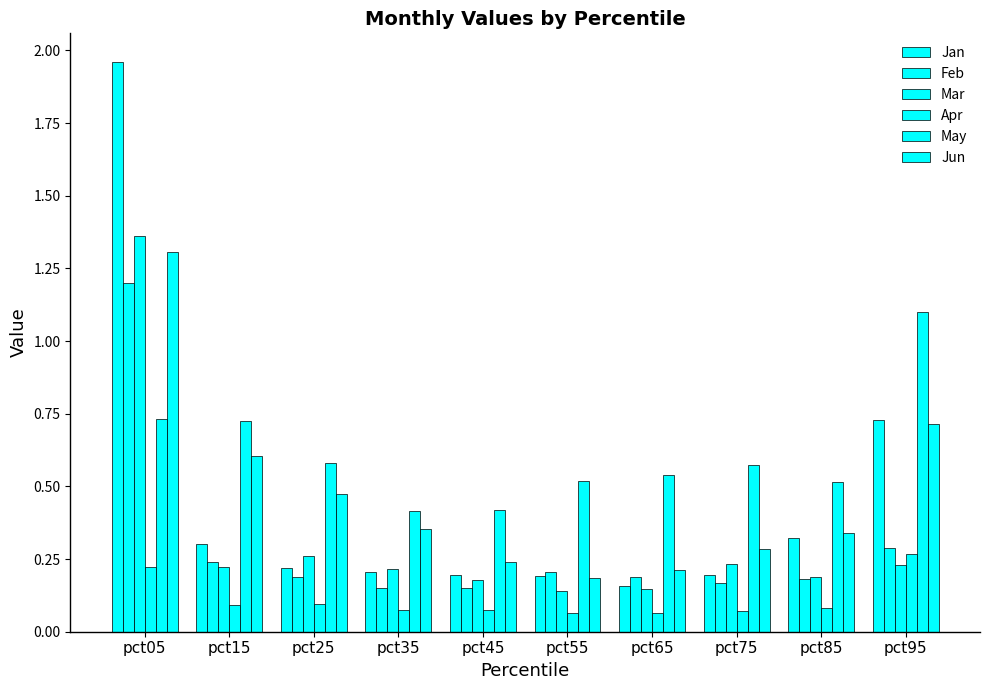

List the labels in order of Apr value, smallest first.

pct65, pct55, pct75, pct45, pct35, pct85, pct15, pct25, pct05, pct95